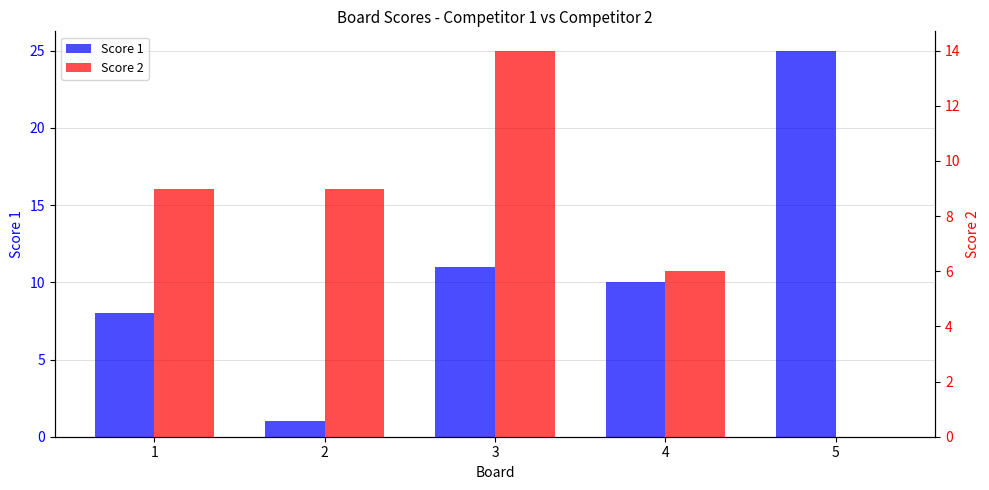

What is the sum of the Score 2 values at 3 and 4?

20